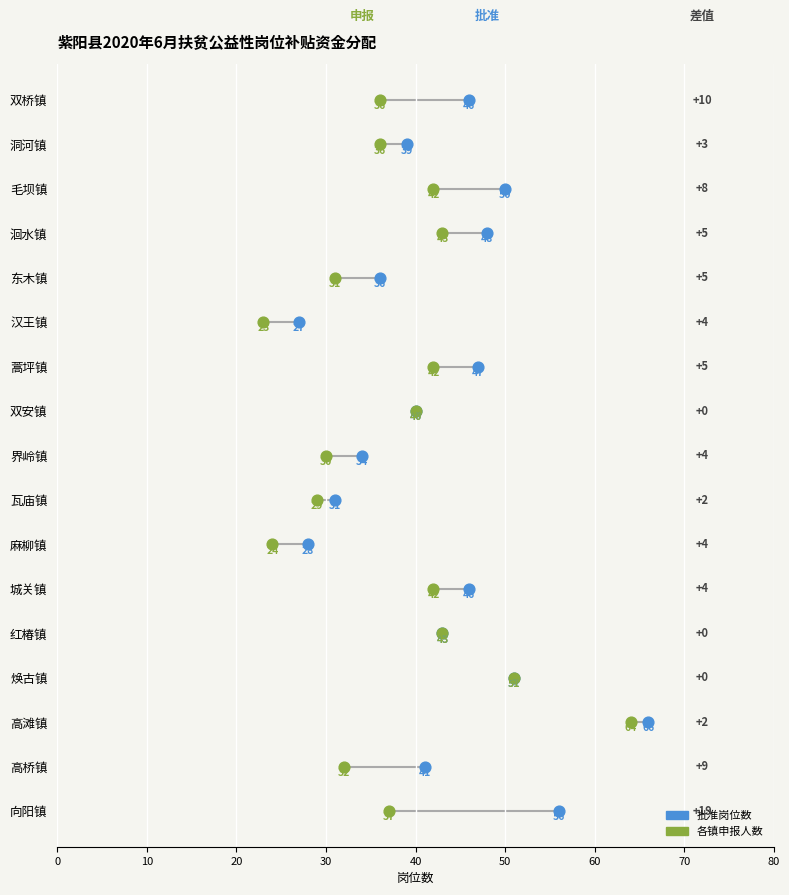

What are all the series names shown in the legend?

批准岗位数, 各镇申报人数